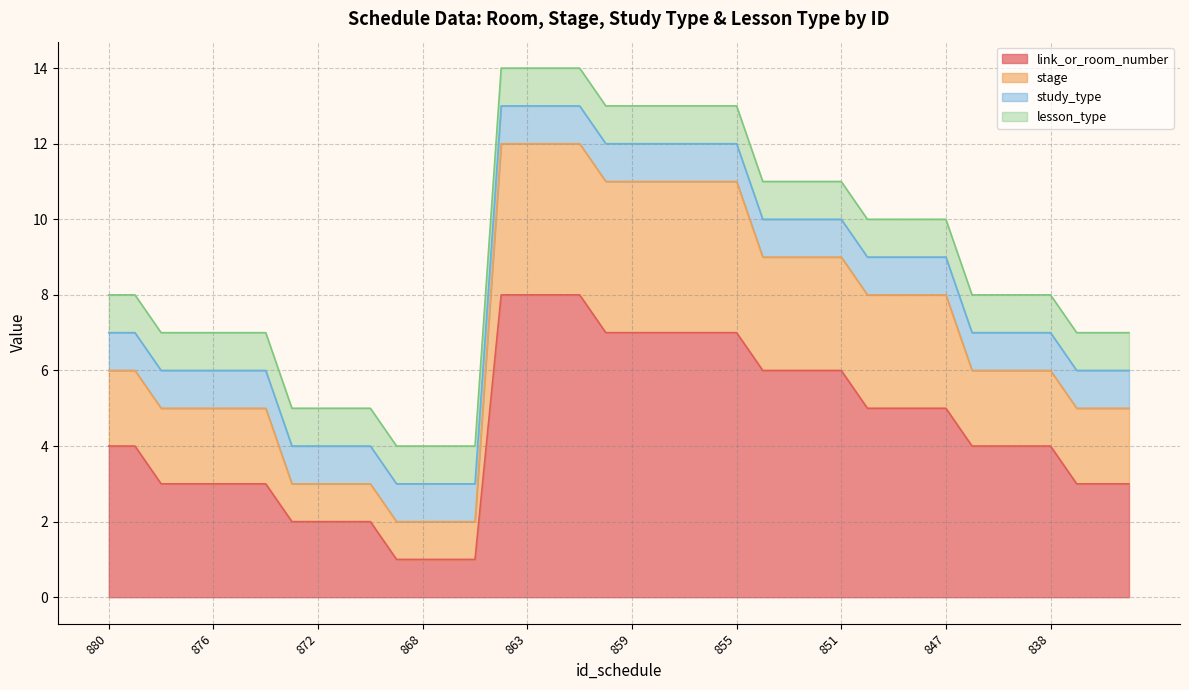

At which label does stage reach its minimum?

869